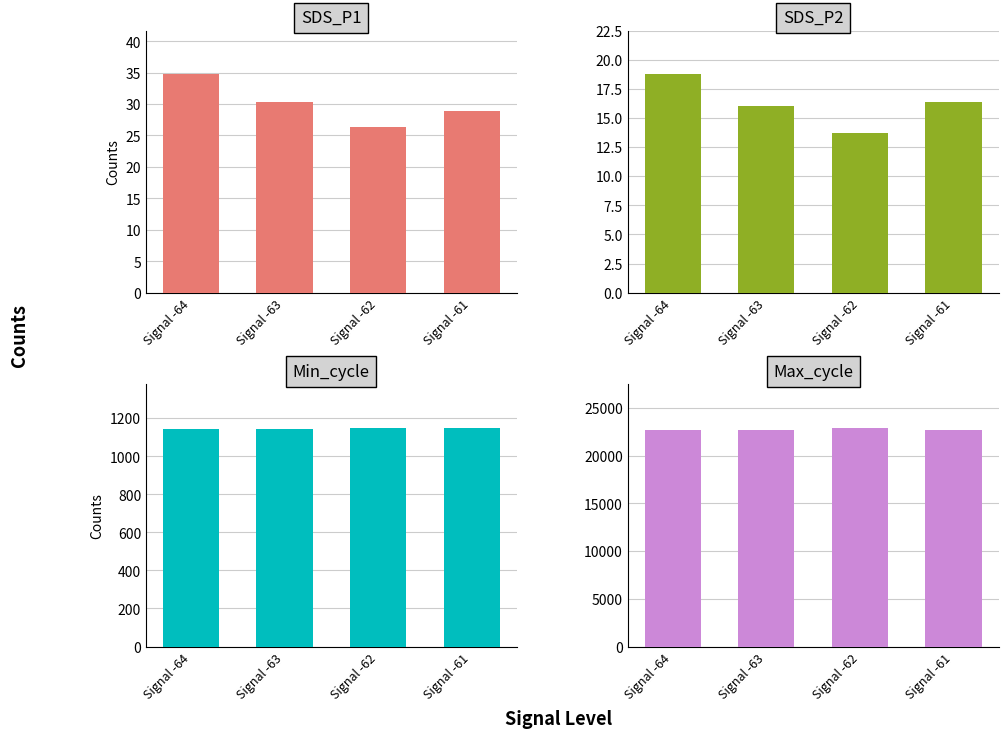

How many data points in Max_cycle are less than 22761?

2